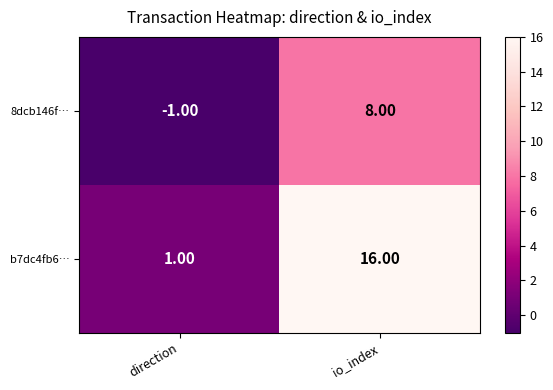

Rank the series by their average value, from lowest to highest.

8dcb146f…, b7dc4fb6…